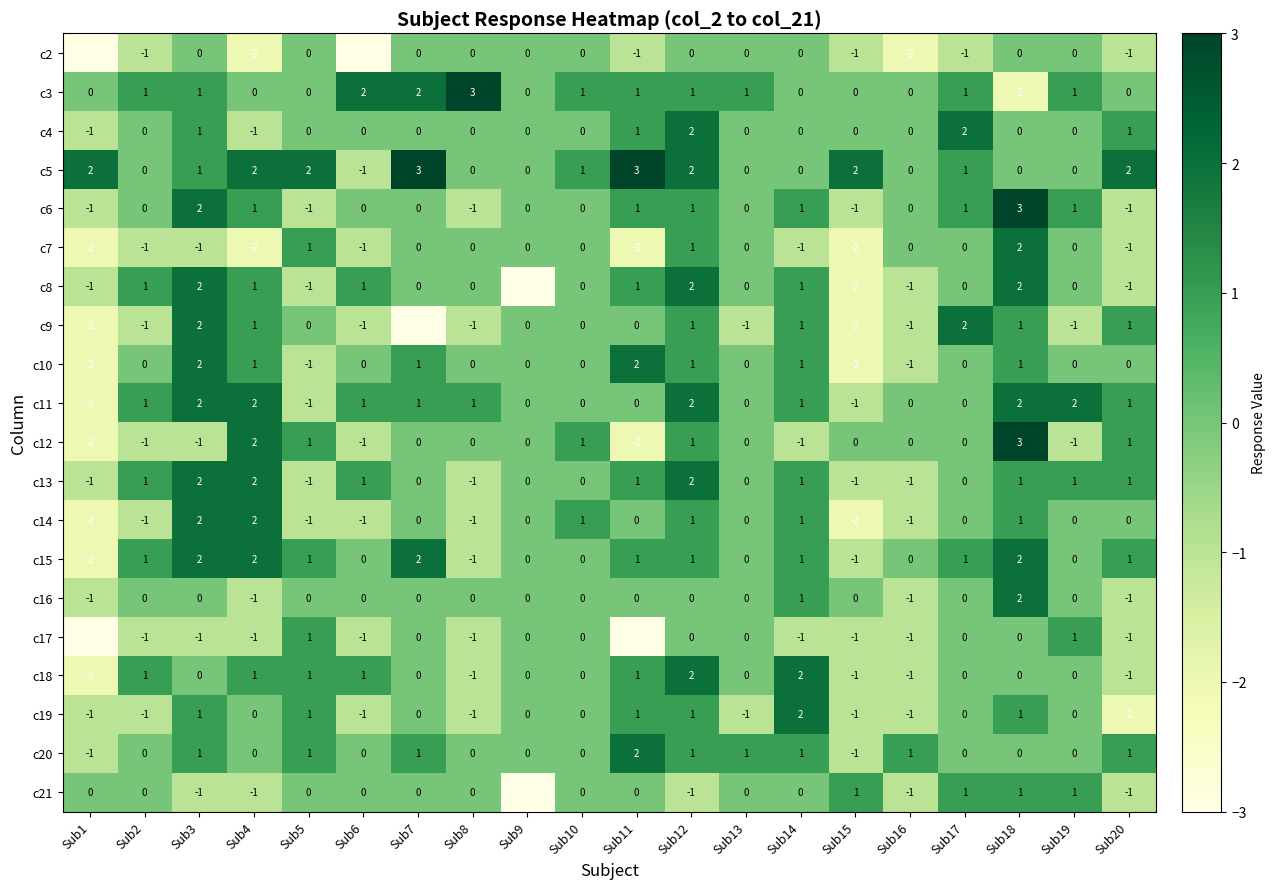

The value of c9 at Sub6 is -1. True or false?

True